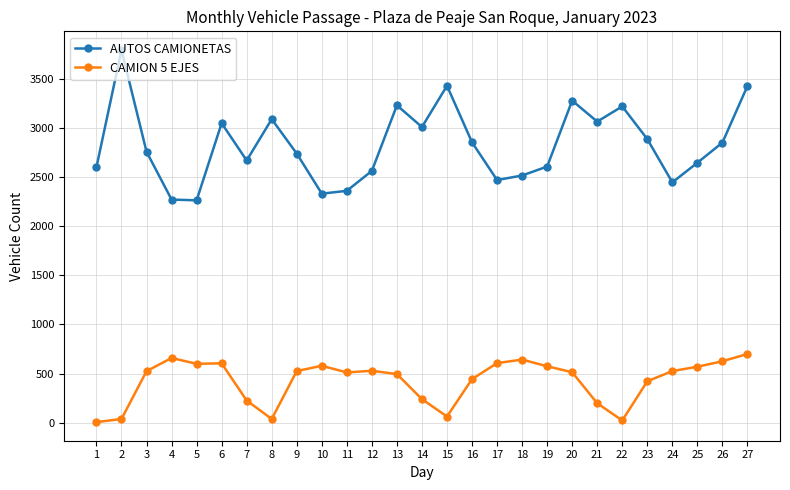

What is the total value across all series at 12?

3092